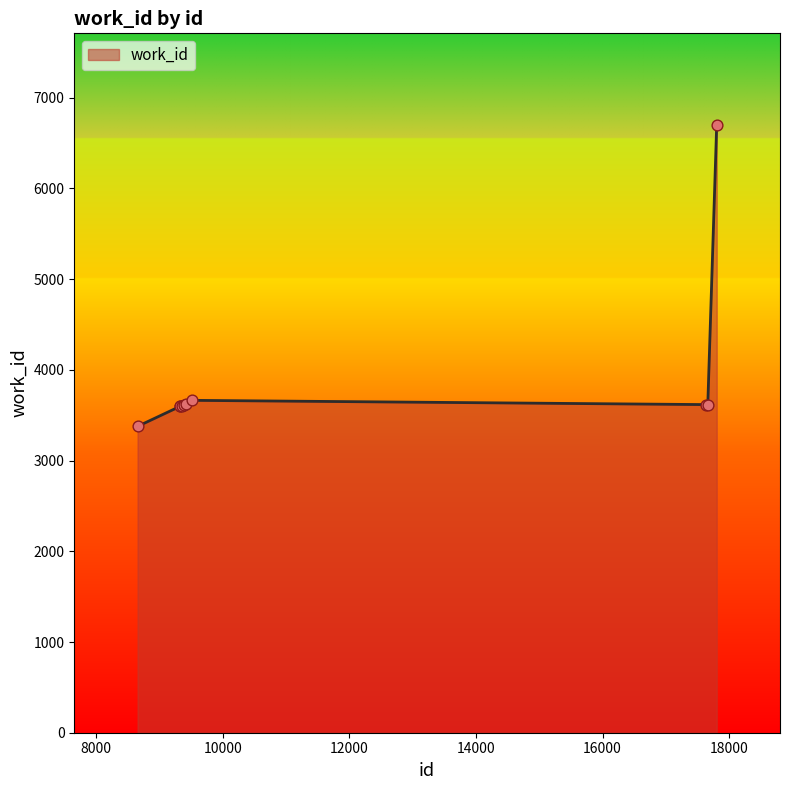

What is the smallest value displayed?

3377